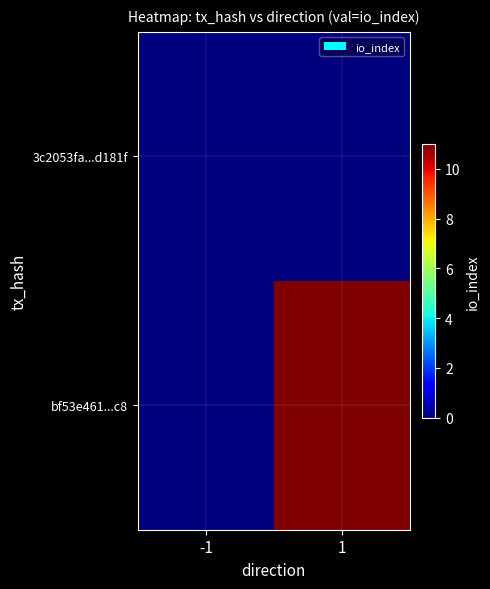

Reading left to right, list all the values displayed in this chart.

3c2053fa...d181f: -1=0	1=0
bf53e461...c8: -1=0	1=11